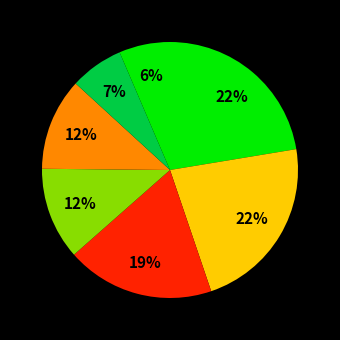

Does any single category account for the majority?

No